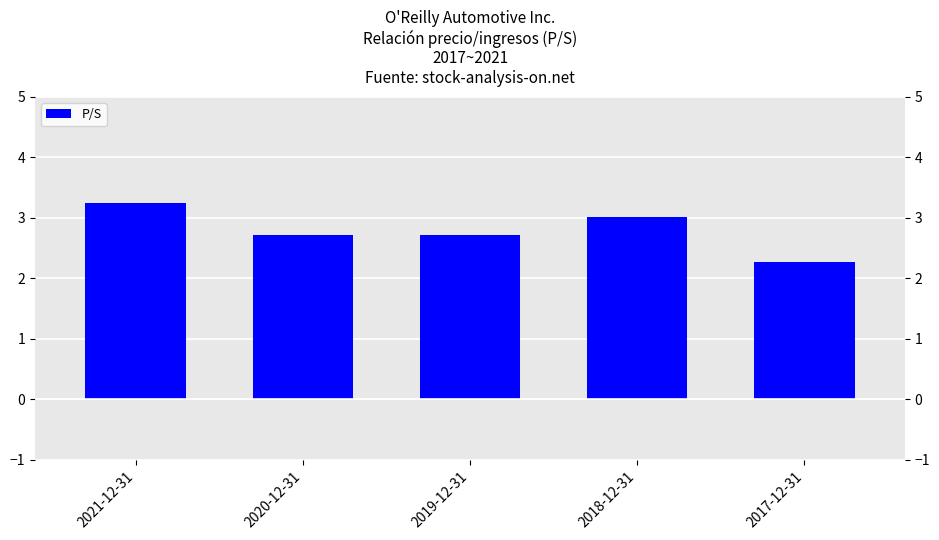

What is the average value?

2.8